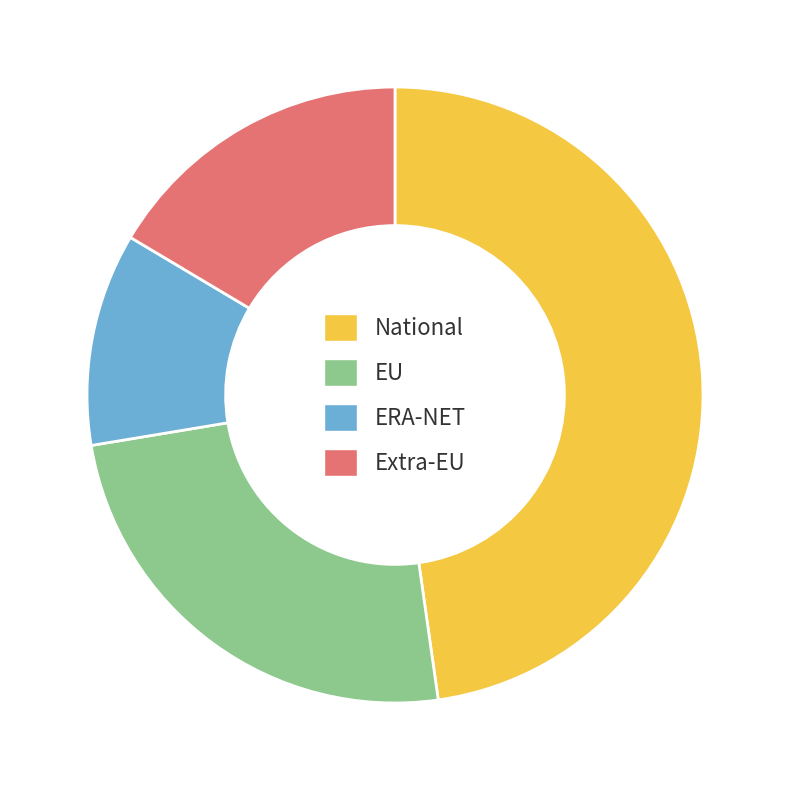

Is the sum of ERA-NET and Extra-EU greater than half?

No